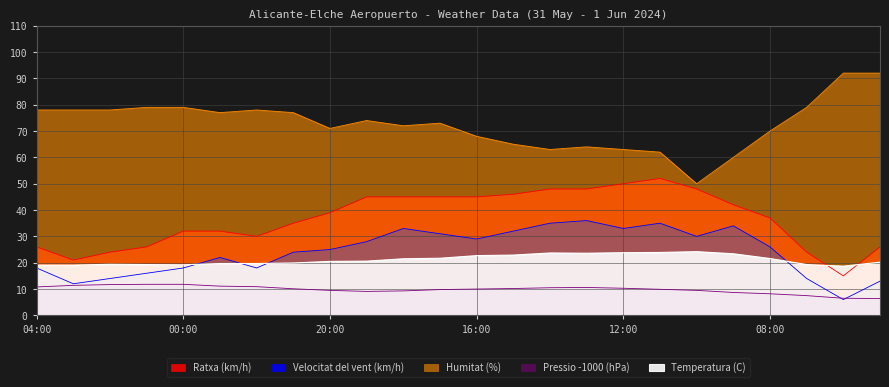

The value of Temperatura (C) at 01:00 is 19.3. True or false?

True